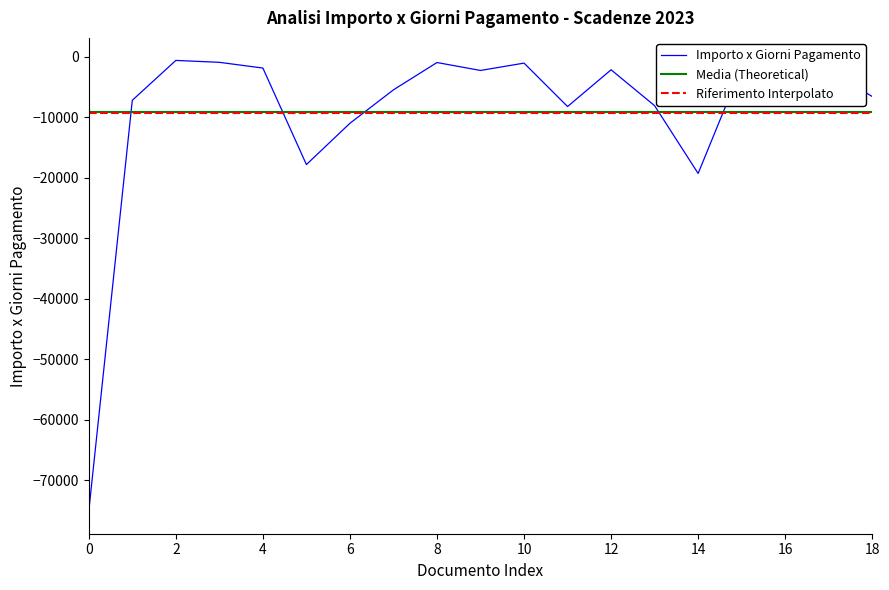

True or false: the data shows -574.5 at 16.

False